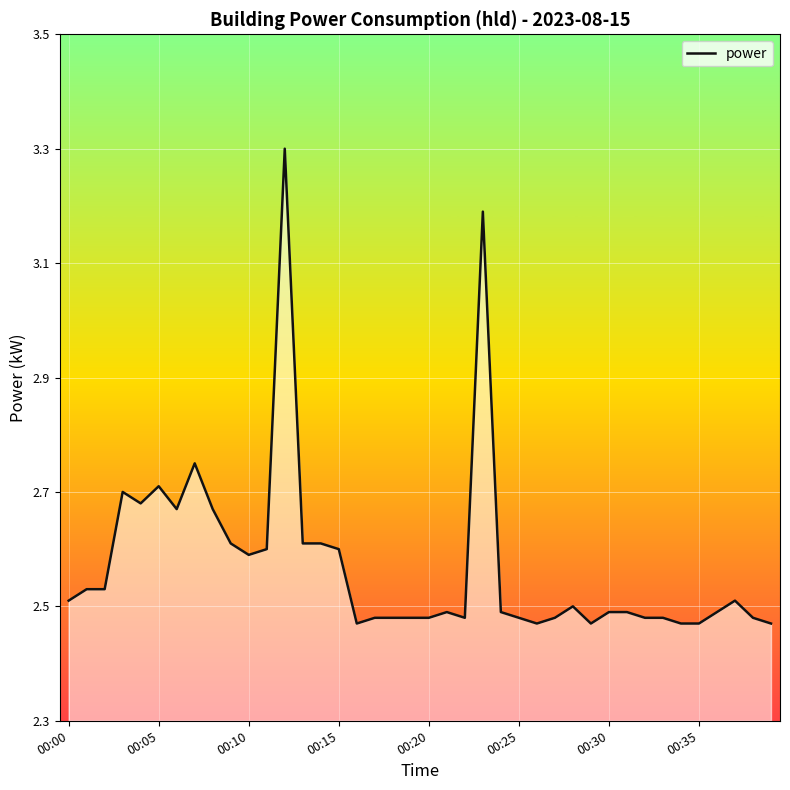

Reading left to right, what are all the values shown in this chart?

2.5	2.5	2.5	2.7	2.7	2.7	2.7	2.8	2.7	2.6	2.6	2.6	3.3	2.6	2.6	2.6	2.5	2.5	2.5	2.5	2.5	2.5	2.5	3.2	2.5	2.5	2.5	2.5	2.5	2.5	2.5	2.5	2.5	2.5	2.5	2.5	2.5	2.5	2.5	2.5